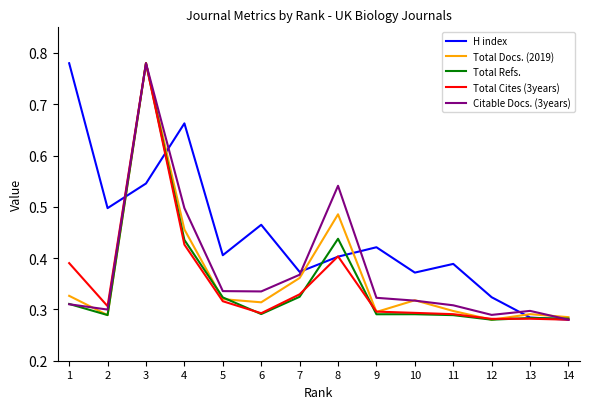

The value of Total Docs. (2019) at 1 is 0.3. True or false?

True